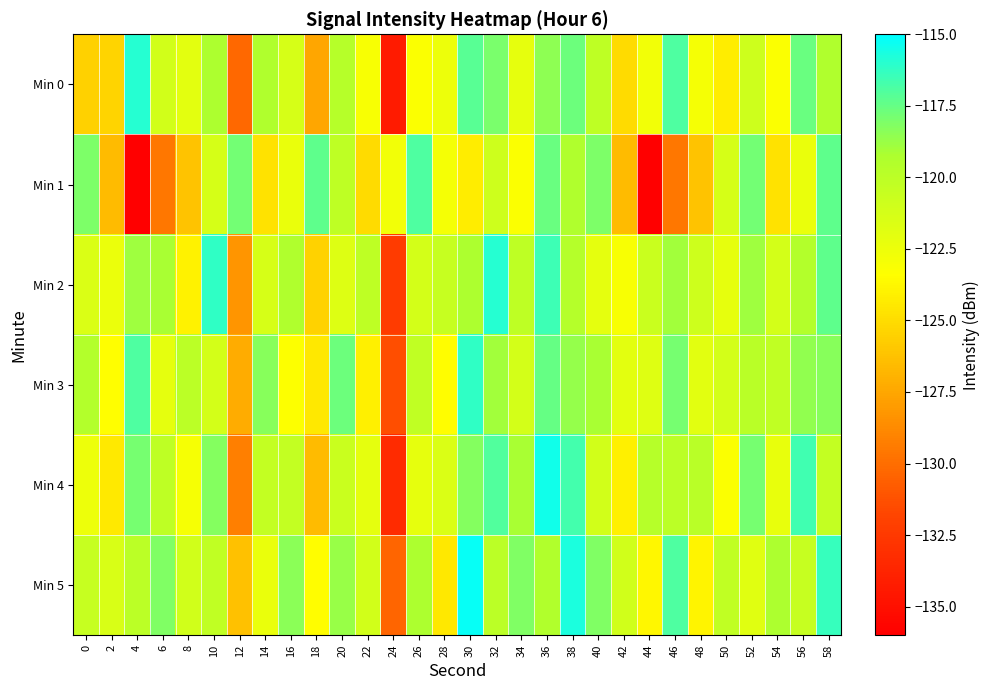

Reading left to right, extract all data points from this chart.

Min 0: 0=-125.5	2=-125.4	4=-115.9	6=-121.1	8=-122.0	10=-119.2	12=-130.2	14=-119.4	16=-121.4	18=-127.5	20=-119.7	22=-123.1	24=-134.3	26=-123.2	28=-122.5	30=-117.2	32=-118.0	34=-122.2	36=-118.5	38=-117.7	40=-120.1	42=-125.0	44=-122.7	46=-117.0	48=-122.9	50=-124.2	52=-120.9	54=-123.2	56=-117.6	58=-119.4
Min 1: 0=-118.1	2=-126.6	4=-136.0	6=-129.5	8=-126.2	10=-121.3	12=-117.8	14=-124.7	16=-122.4	18=-117.4	20=-120.1	22=-125.0	24=-122.7	26=-117.0	28=-122.9	30=-124.2	32=-120.9	34=-123.2	36=-117.6	38=-119.4	40=-118.1	42=-126.6	44=-136.0	46=-129.5	48=-126.2	50=-121.3	52=-117.8	54=-124.7	56=-122.4	58=-117.4
Min 2: 0=-121.5	2=-122.4	4=-118.9	6=-119.1	8=-124.0	10=-116.2	12=-128.2	14=-121.4	16=-119.4	18=-125.5	20=-121.7	22=-120.1	24=-132.3	26=-121.2	28=-120.5	30=-119.2	32=-116.0	34=-120.2	36=-116.5	38=-119.7	40=-122.1	42=-123.0	44=-120.7	46=-119.0	48=-120.9	50=-122.2	52=-118.9	54=-121.2	56=-119.6	58=-117.4
Min 3: 0=-119.5	2=-123.4	4=-116.9	6=-122.1	8=-120.0	10=-121.2	12=-127.2	14=-118.4	16=-123.4	18=-124.5	20=-117.7	22=-124.1	24=-131.3	26=-120.2	28=-123.5	30=-116.2	32=-119.0	34=-121.2	36=-117.5	38=-118.7	40=-119.1	42=-122.0	44=-121.7	46=-118.0	48=-121.9	50=-121.2	52=-119.9	54=-120.2	56=-118.6	58=-118.4
Min 4: 0=-122.5	2=-124.4	4=-117.9	6=-120.1	8=-123.0	10=-118.2	12=-129.2	14=-120.4	16=-120.4	18=-126.5	20=-120.7	22=-122.1	24=-133.3	26=-122.2	28=-121.5	30=-118.2	32=-117.0	34=-119.2	36=-115.5	38=-116.7	40=-121.1	42=-124.0	44=-119.7	46=-120.0	48=-119.9	50=-123.2	52=-117.9	54=-122.2	56=-116.6	58=-120.4
Min 5: 0=-120.5	2=-121.4	4=-119.9	6=-118.1	8=-121.0	10=-120.2	12=-126.2	14=-122.4	16=-118.4	18=-123.5	20=-118.7	22=-121.1	24=-130.3	26=-119.2	28=-124.5	30=-115.2	32=-120.0	34=-118.2	36=-119.5	38=-115.7	40=-118.1	42=-121.0	44=-123.7	46=-117.0	48=-123.9	50=-120.2	52=-121.9	54=-119.2	56=-120.6	58=-116.4